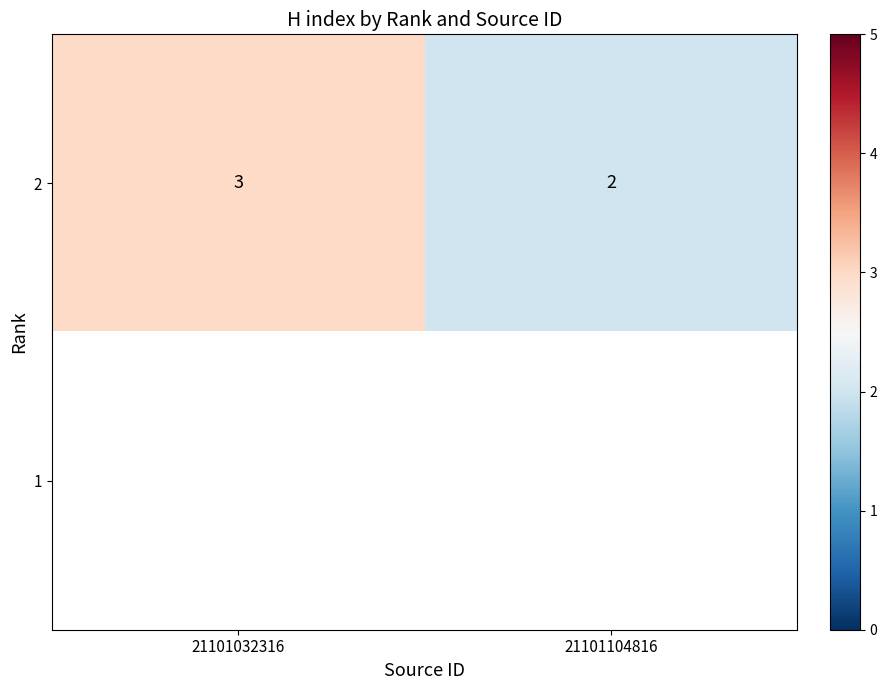

At which label does 2 reach its peak?

21101032316